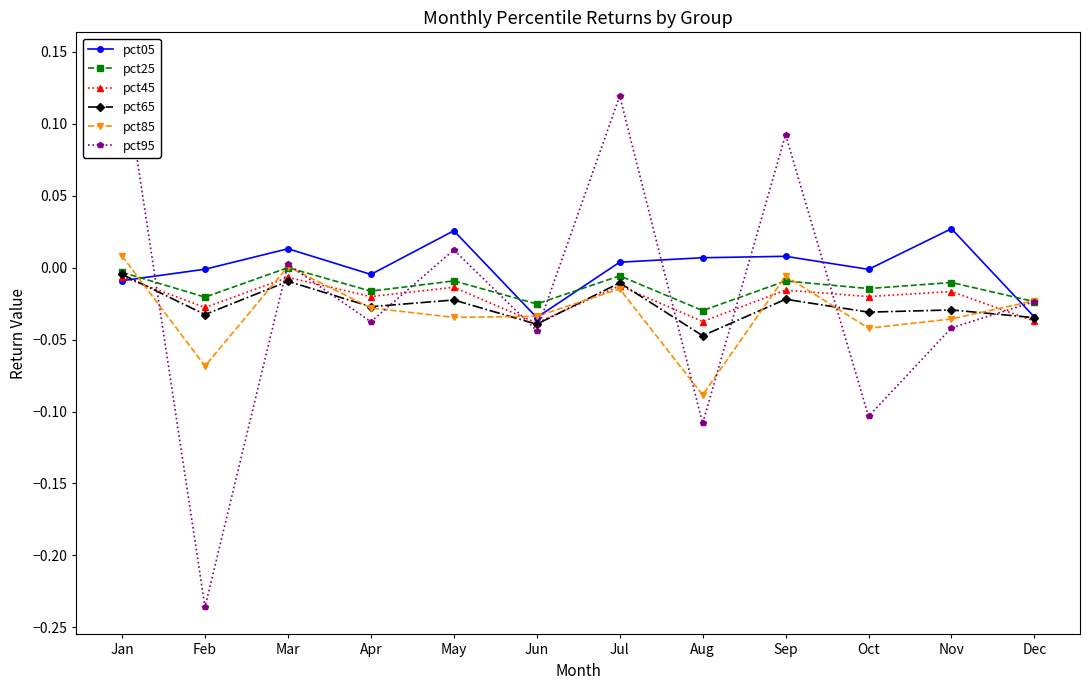

What is the value of the pct95 point at the 9th from the left?

0.1